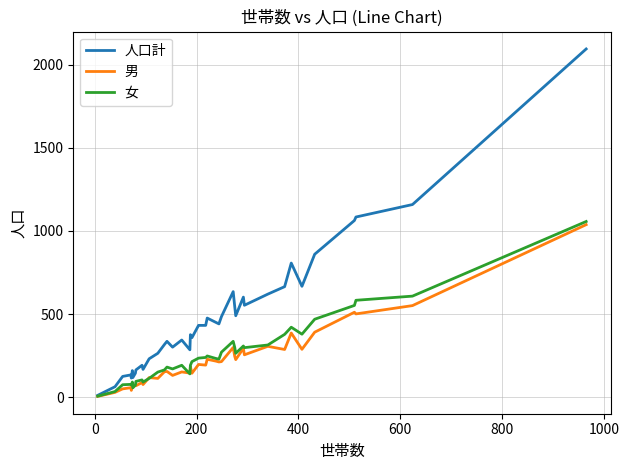

Which series has the widest spread of values?

人口計